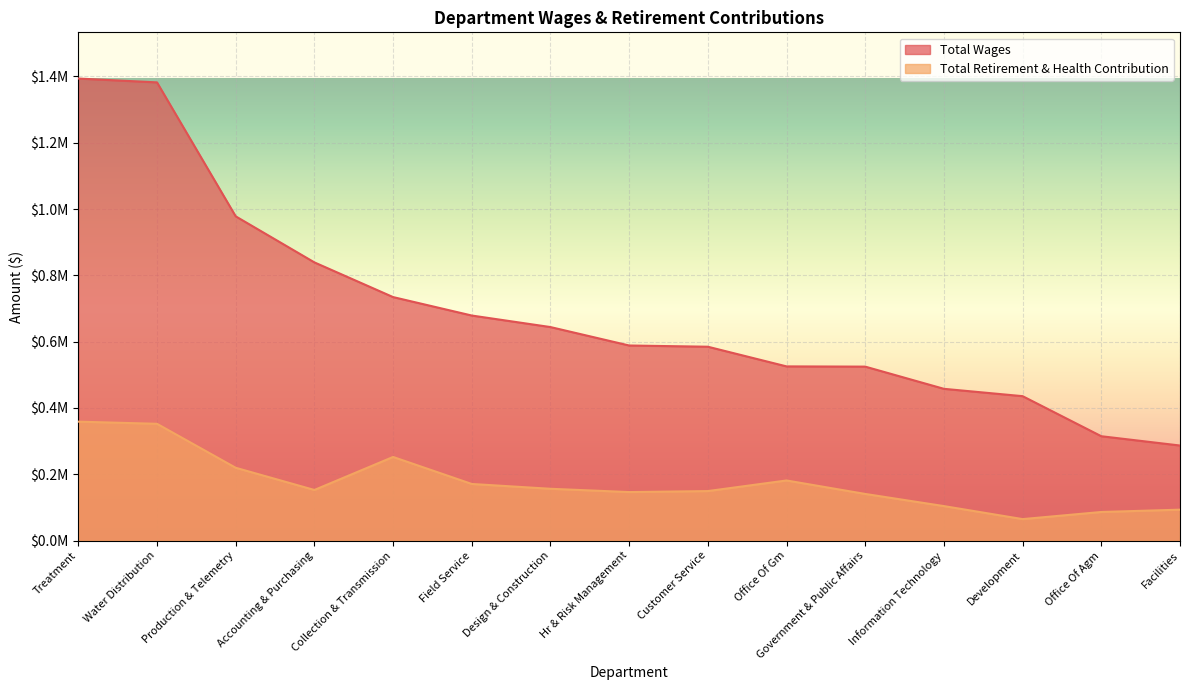

What is the difference between the second highest and second lowest values in the Total Retirement & Health Contribution series?

265971